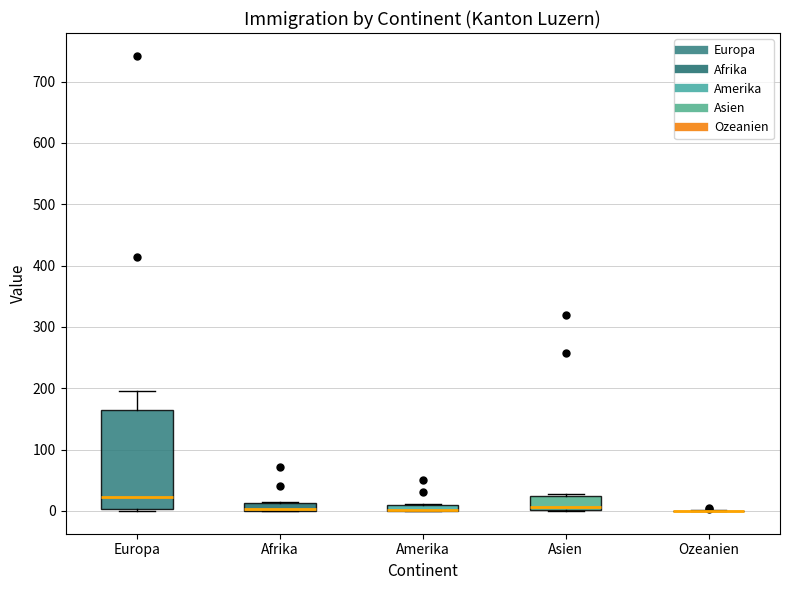

Which box is the tallest, from its lower edge to its upper edge?

Europa